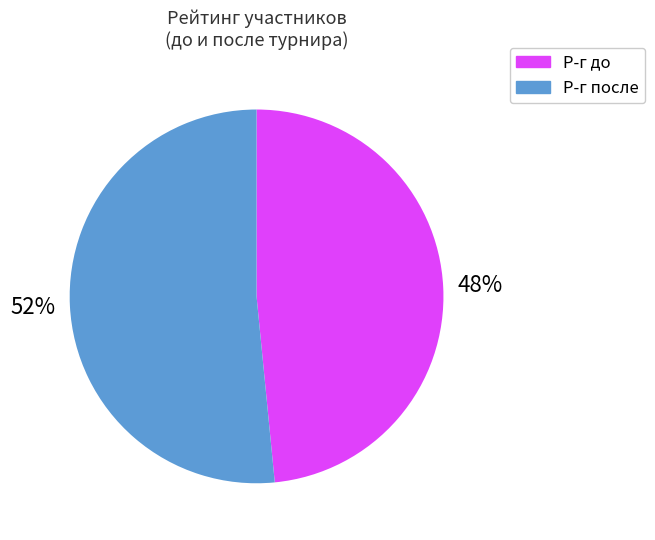

Do Р-г до and Р-г после together represent more than half of the pie?

Yes